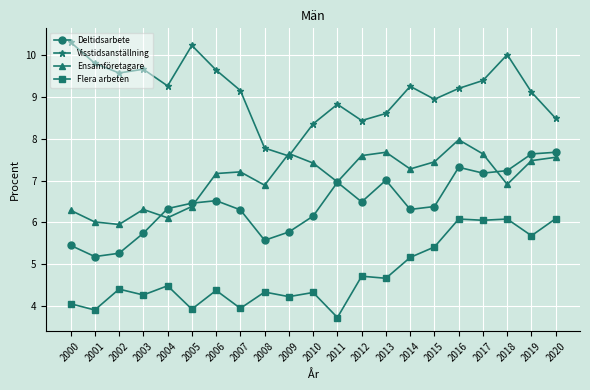

What is the value of the Flera arbeten point at the 2nd from the left?

3.9